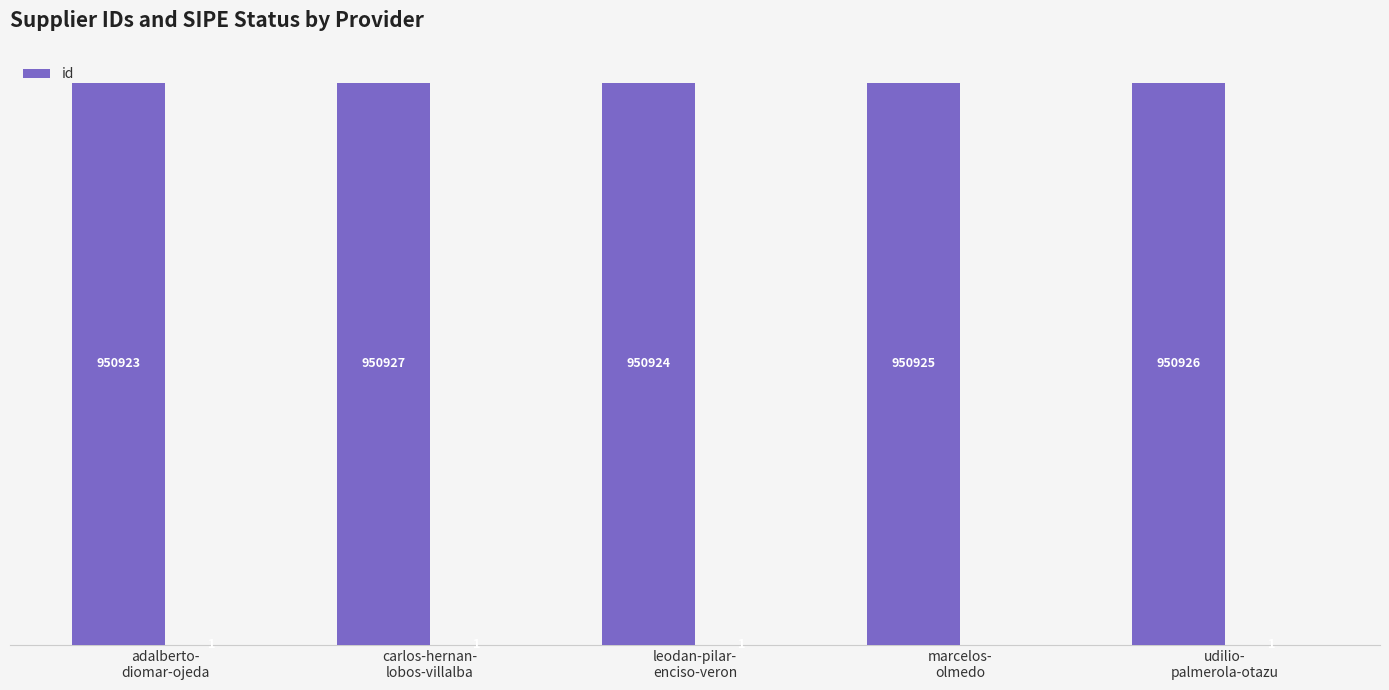

What is the difference between the values at marcelos-
olmedo and adalberto-
diomar-ojeda?

2